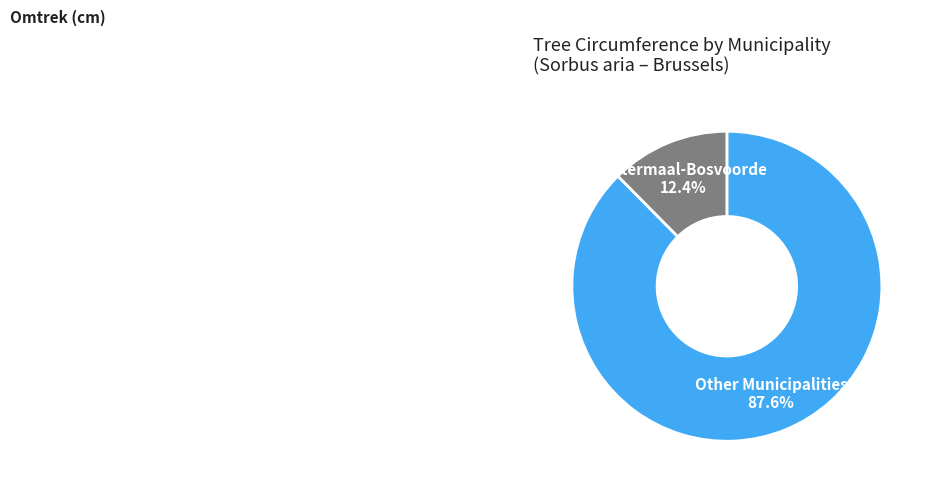

Count the number of slices in the pie.

2